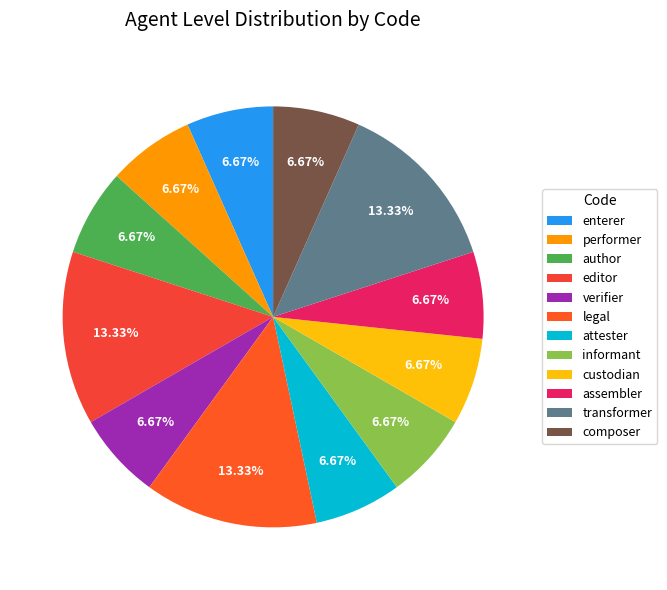

Is the sum of attester and enterer greater than half?

No